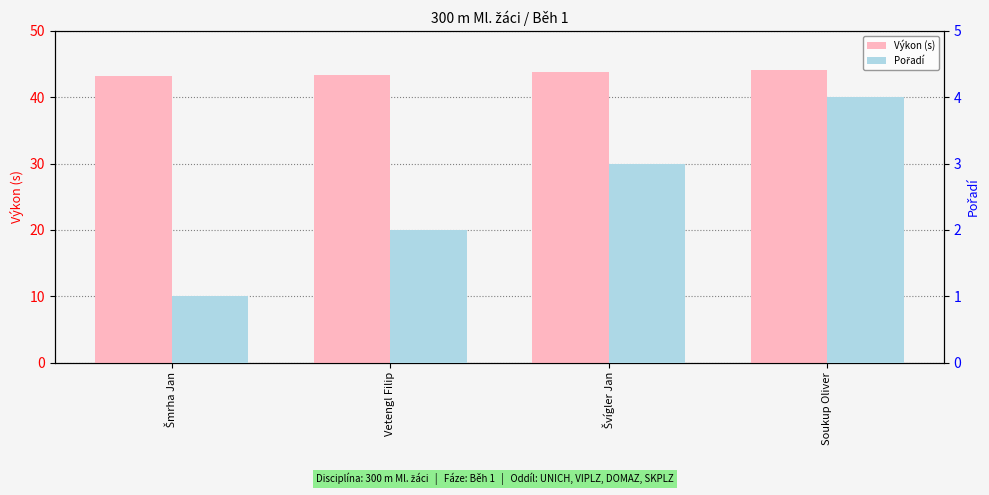

Which series changed the most between Šmrha Jan and Soukup Oliver?

Pořadí